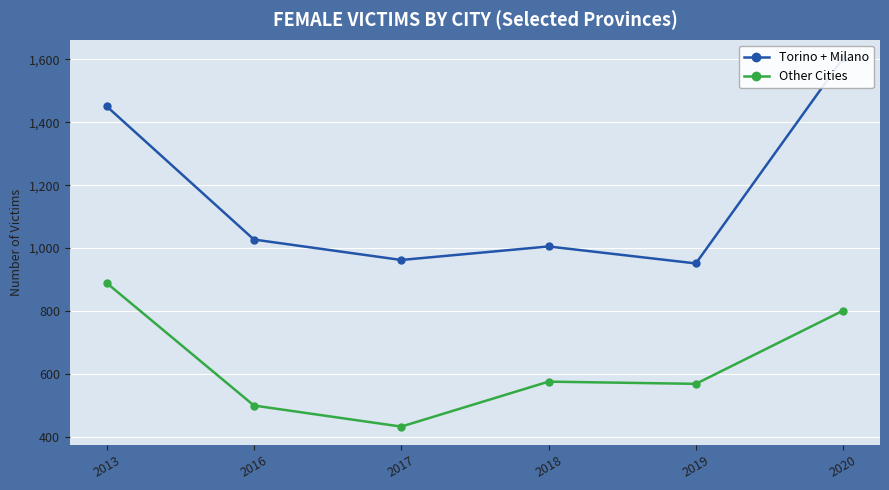

List the series in order of their peak value, highest first.

Torino + Milano, Other Cities